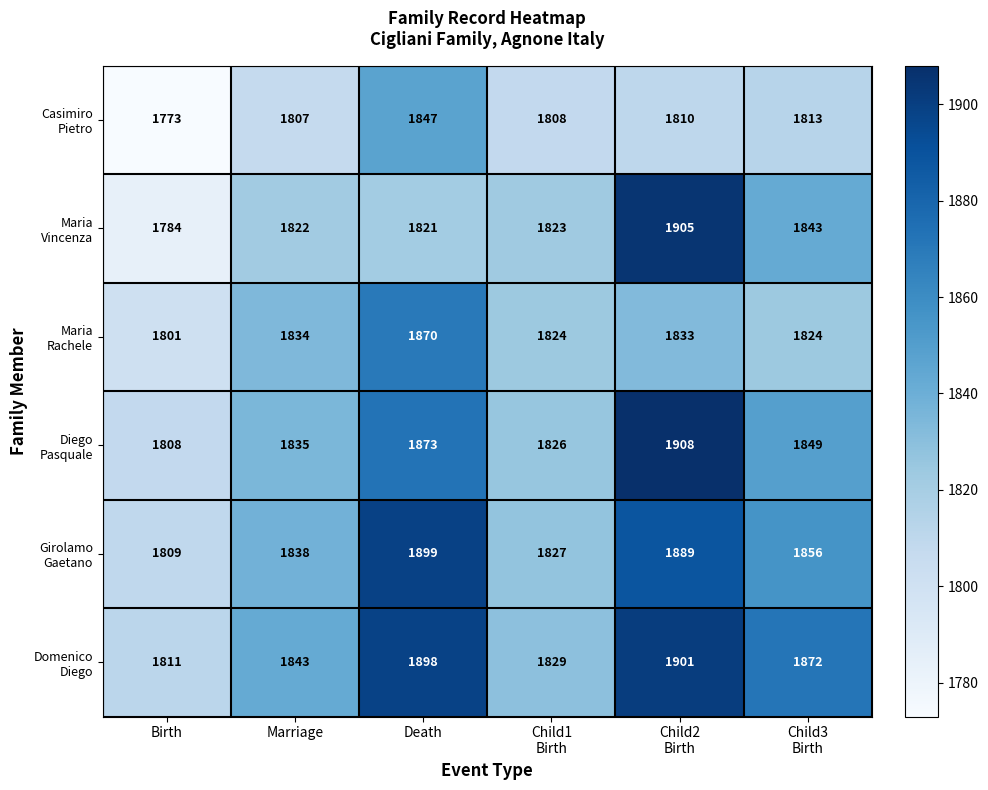

What is the minimum value shown in the chart?

1773